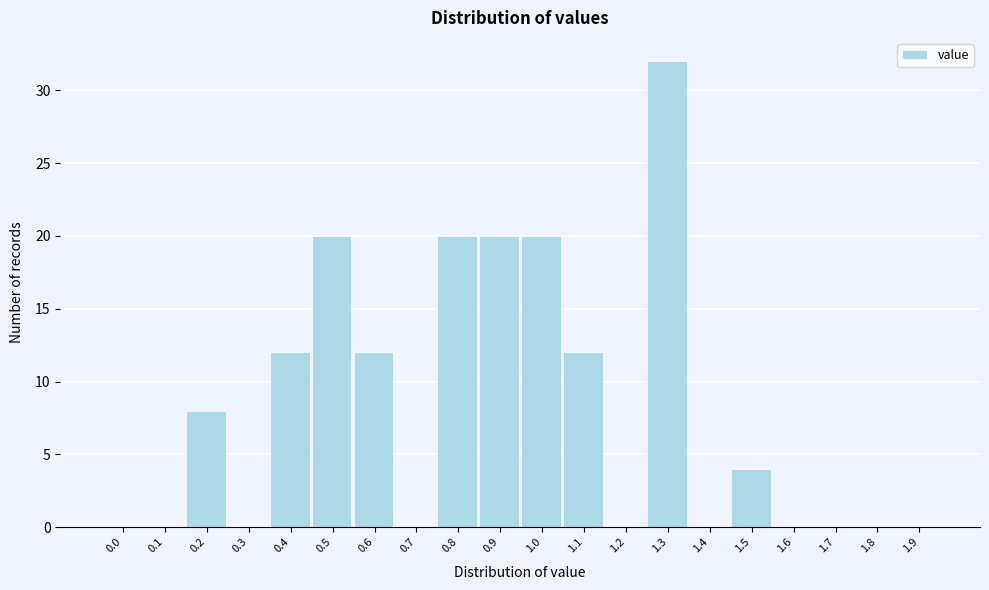

Reading left to right, list all the values displayed in this chart.

0.0=0	0.1=0	0.2=8	0.3=0	0.4=12	0.5=20	0.6=12	0.7=0	0.8=20	0.9=20	1.0=20	1.1=12	1.2=0	1.3=32	1.4=0	1.5=4	1.6=0	1.7=0	1.8=0	1.9=0